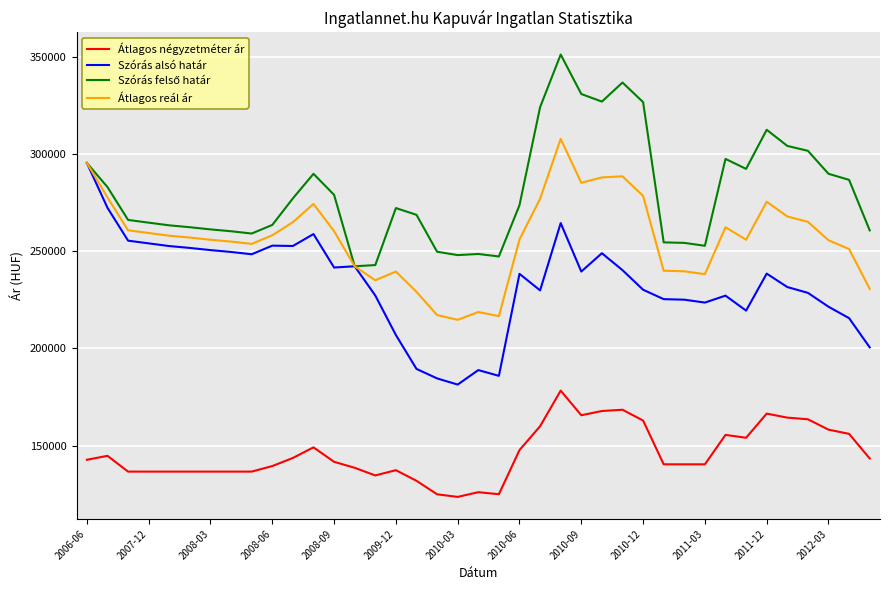

What is the lowest value of the Szórás alsó határ series?

181361